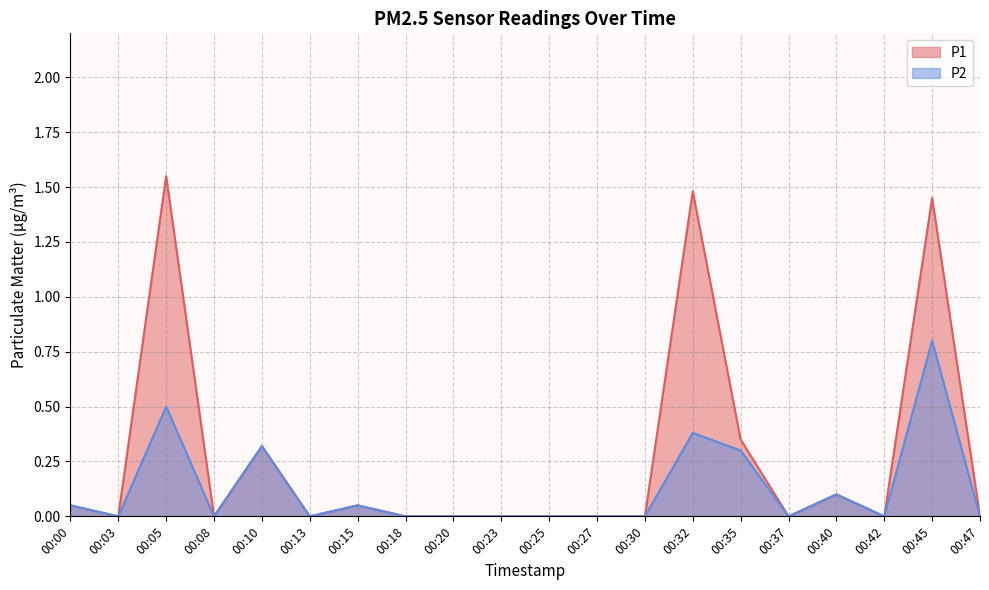

How many interior local peaks does the P2 series have?

6